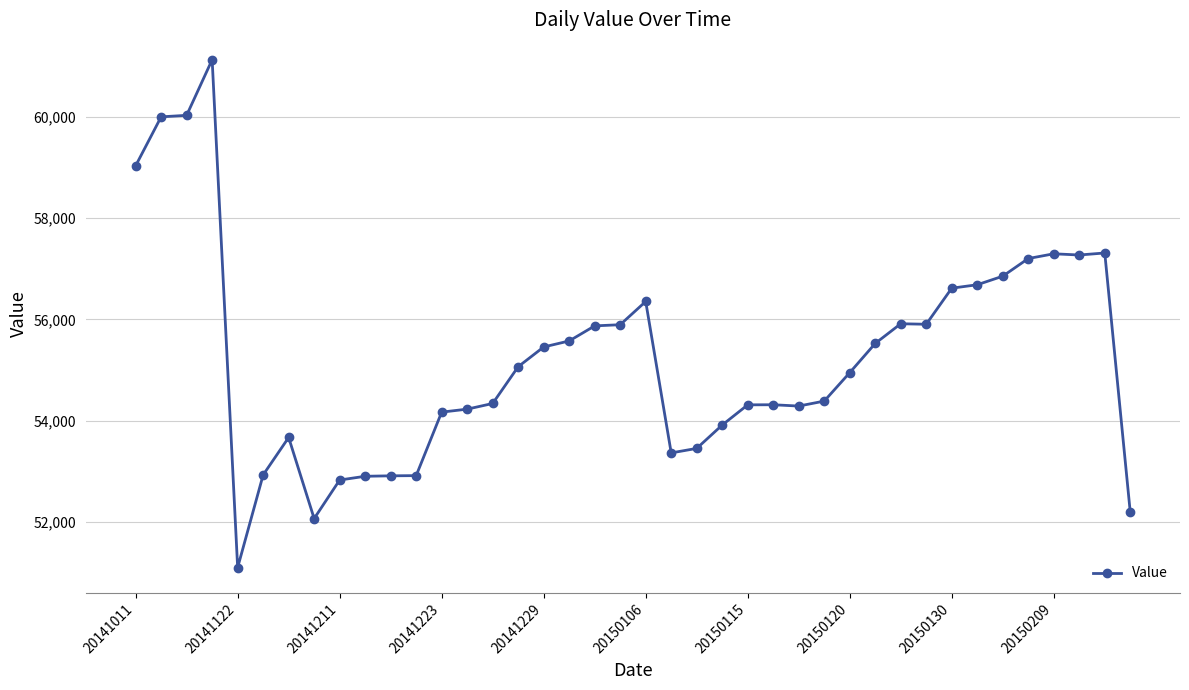

True or false: there are more than 0 points higher than both neighbors.

True